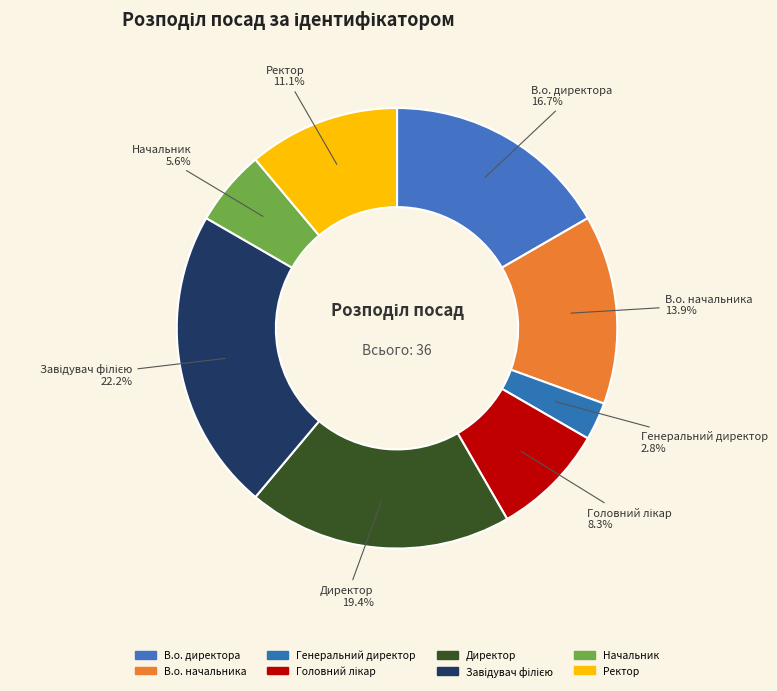

How many segments does this pie chart have?

8